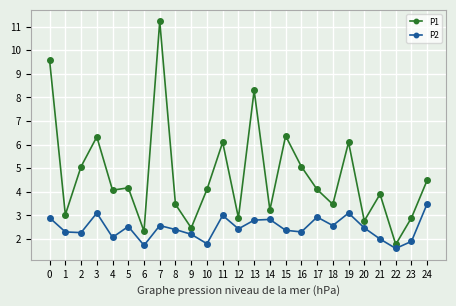

True or false: P2 has a value of 2.0 at 21.

True